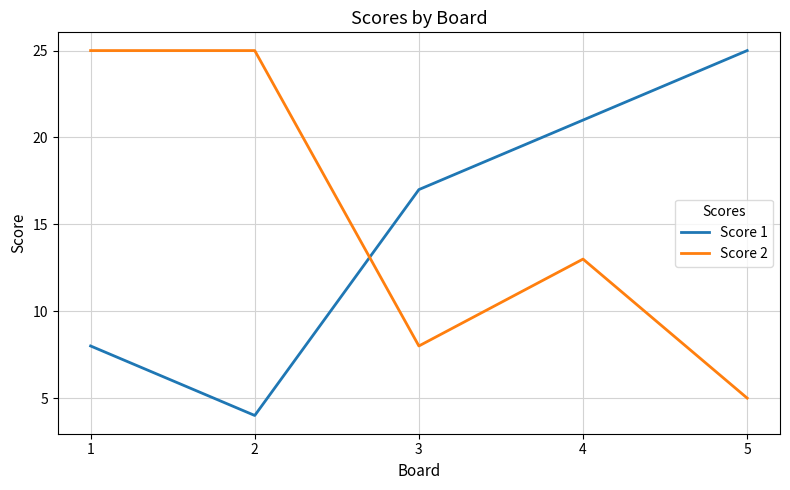

Is the value of Score 1 at 2 greater than the value of Score 2 at 2?

No